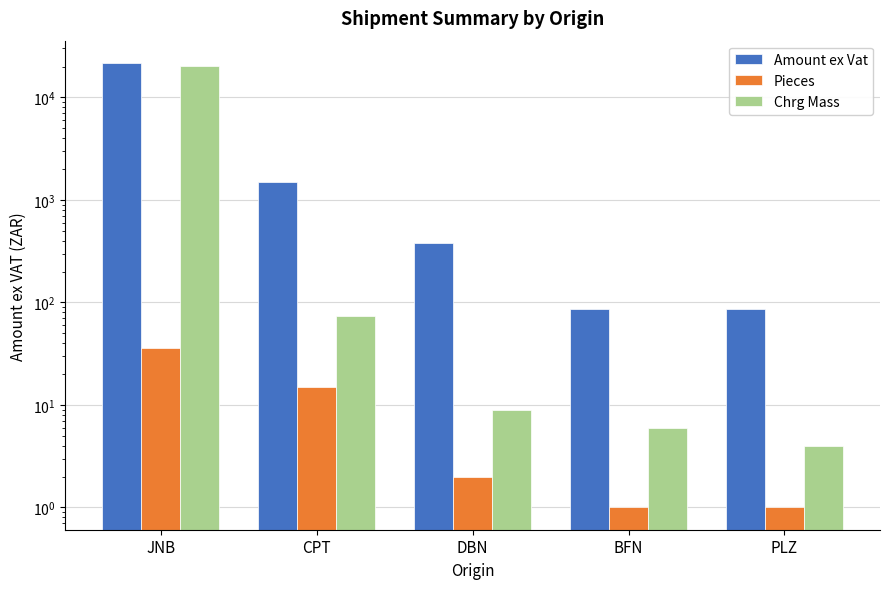

The Chrg Mass series shows 6.0 at BFN. True or false?

True